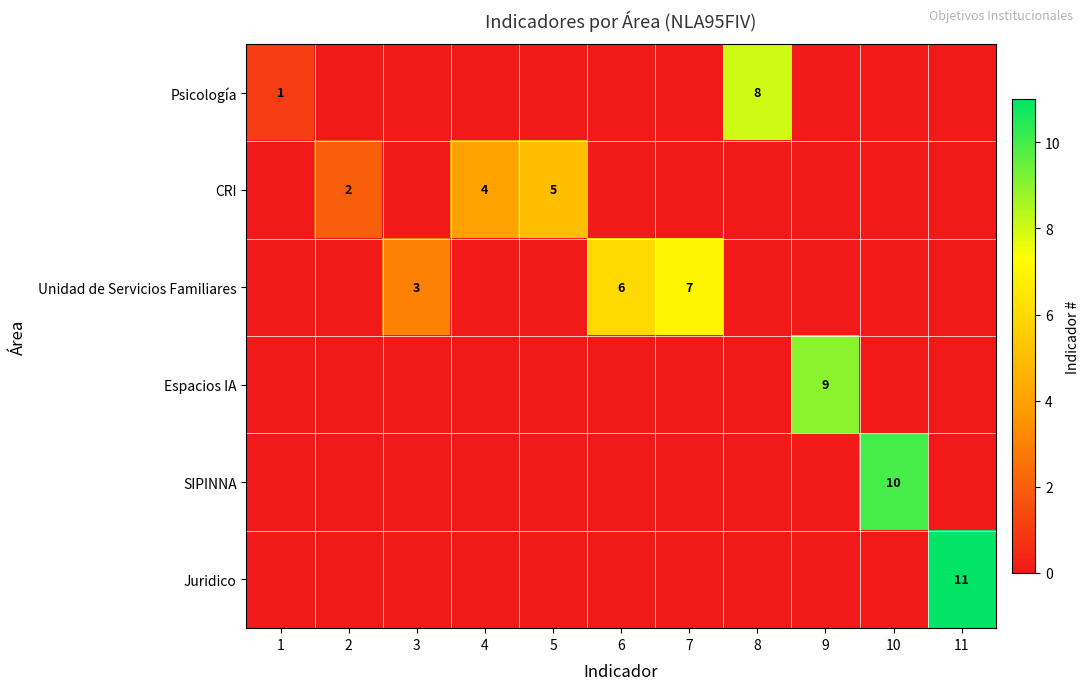

True or false: Espacios IA has a value of 9 at 9.

True